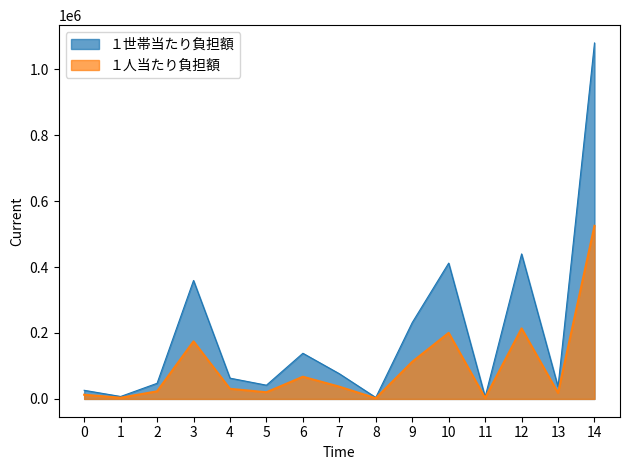

At which category does １世帯当たり負担額 reach its first local peak?

3